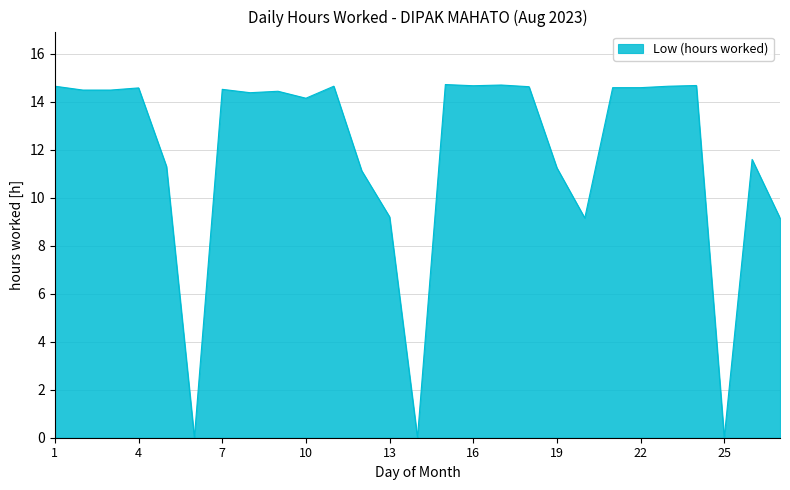

What is the difference between the maximum and second lowest values?

14.7